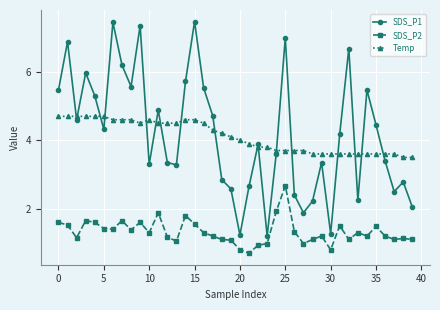

What is the maximum value shown in the chart?

7.5